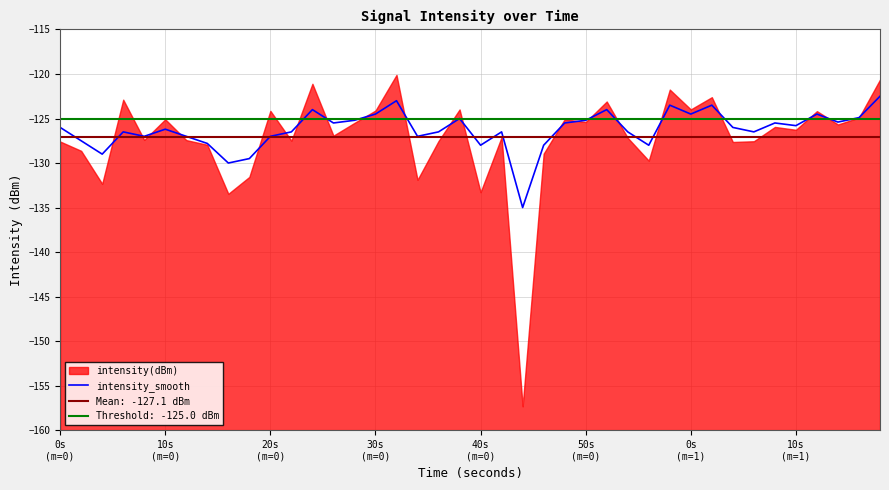

What is the highest value of the intensity_smooth series?

-122.5